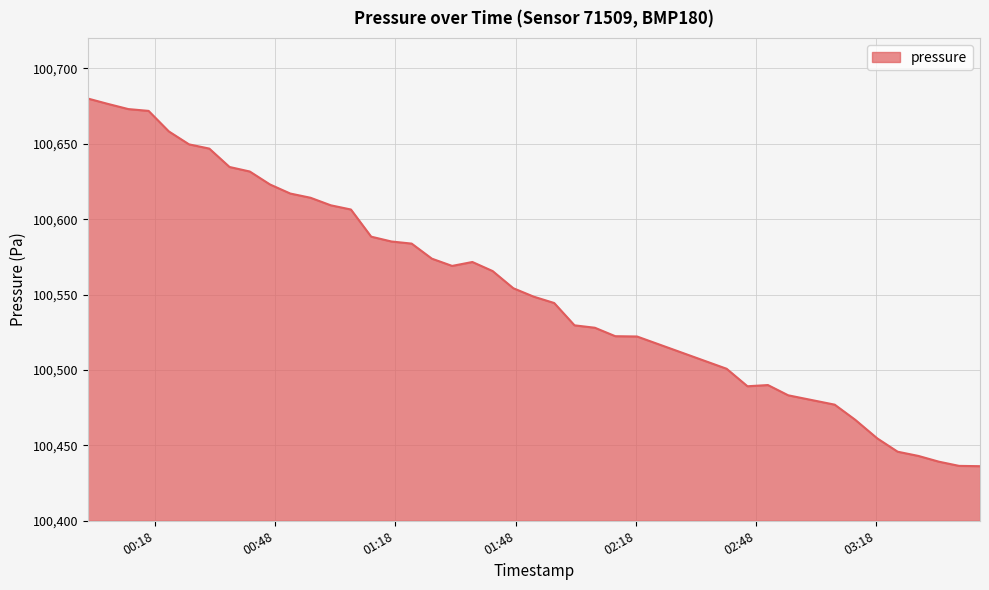

How many lines are shown in the chart?

1